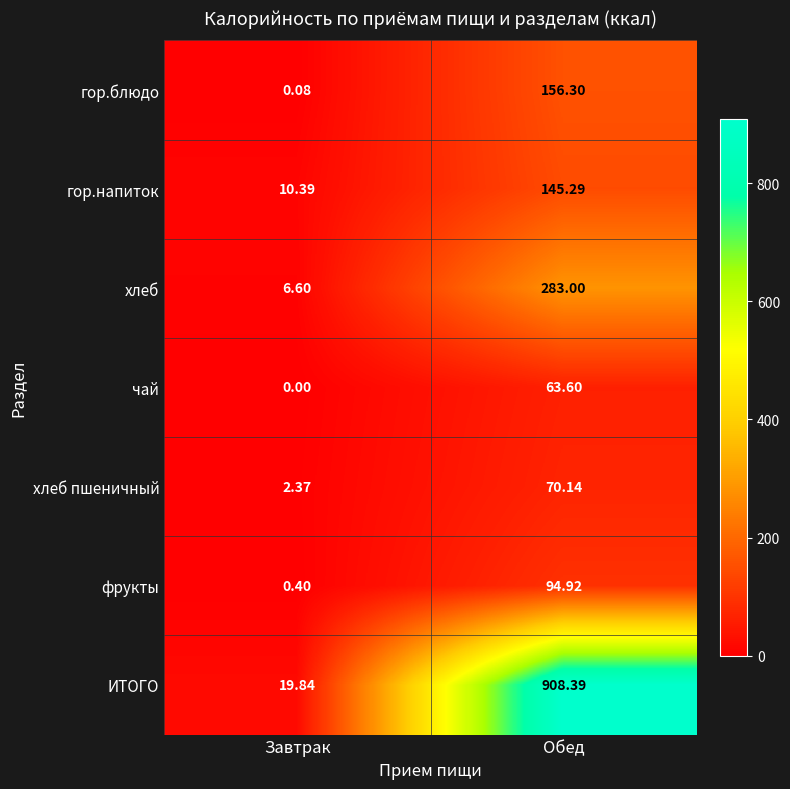

Is the value of хлеб at Обед greater than the value of гор.напиток at Обед?

Yes